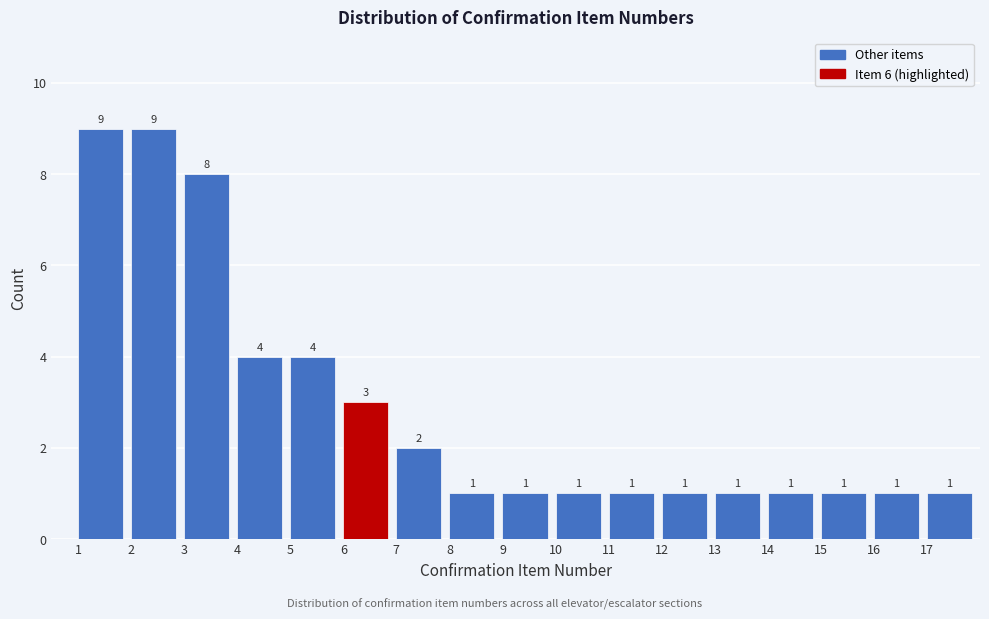

Reading left to right, list every bar in this chart as the range it spans on the x-axis followed by its height.

1 to 2: 9
2 to 3: 9
3 to 4: 8
4 to 5: 4
5 to 6: 4
6 to 7: 3
7 to 8: 2
8 to 9: 1
9 to 10: 1
10 to 11: 1
11 to 12: 1
12 to 13: 1
13 to 14: 1
14 to 15: 1
15 to 16: 1
16 to 17: 1
17 to 18: 1